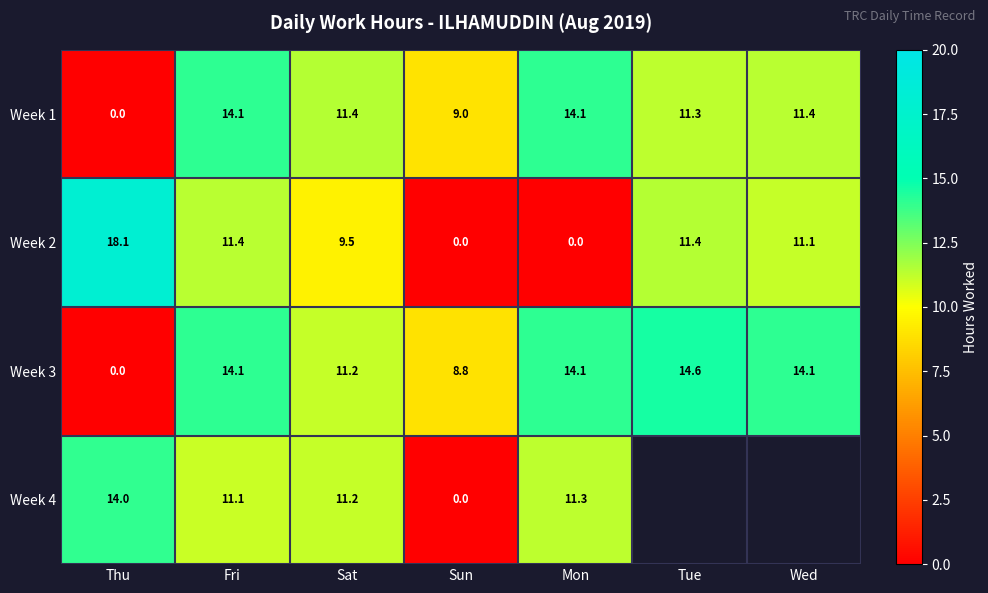

What is the greatest value displayed?

18.1